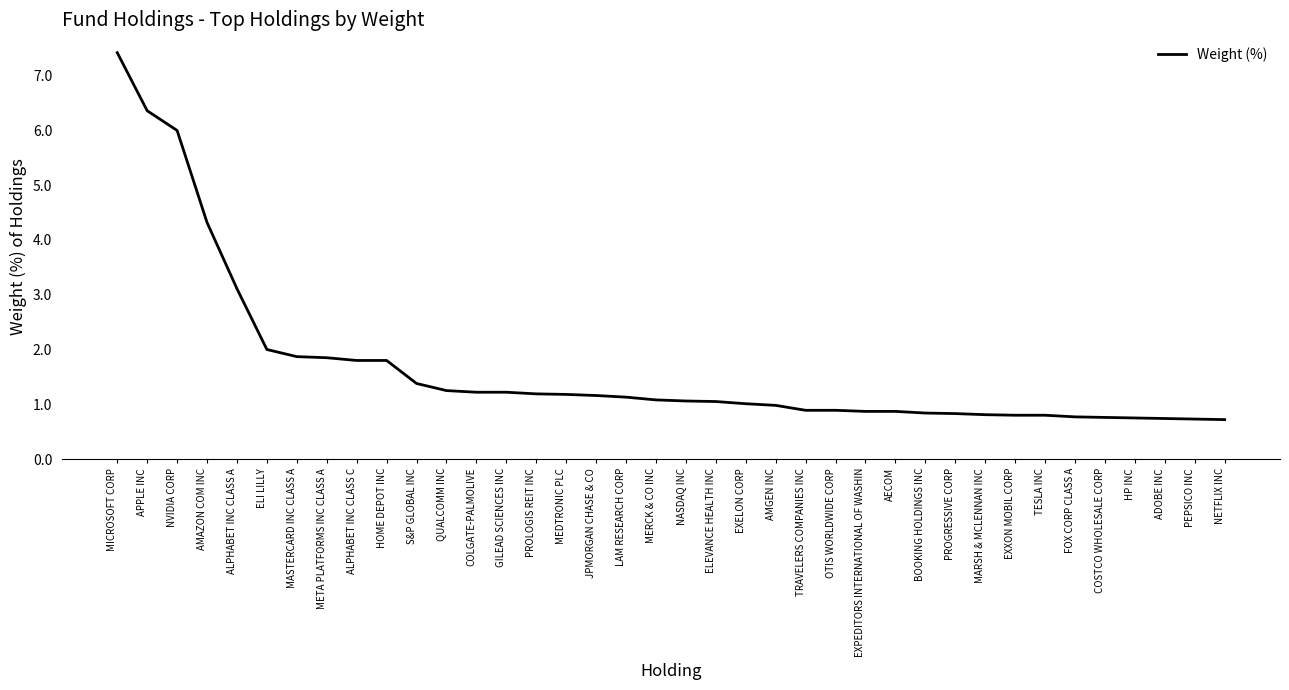

What is the average value?

1.7